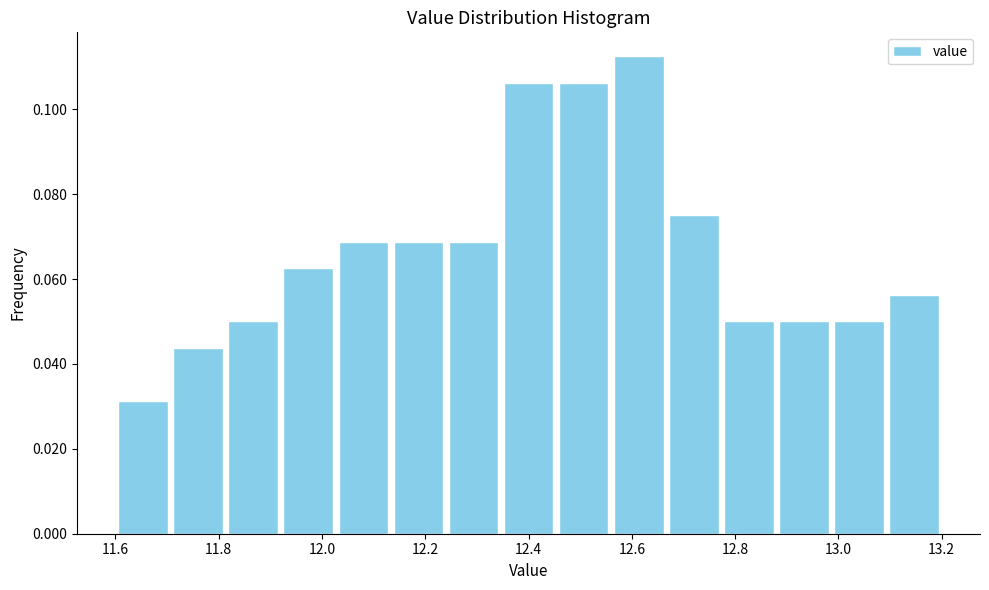

Reading left to right, list every bar in this chart as the range it spans on the x-axis followed by its height. Neither the bar edges nor the heights are printed on the chart, so give them approximately, as read against the axes.

11.60 to 11.70: 0.032
11.70 to 11.82: 0.044
11.82 to 11.92: 0.050
11.92 to 12.02: 0.062
12.02 to 12.14: 0.068
12.14 to 12.24: 0.068
12.24 to 12.34: 0.068
12.34 to 12.46: 0.106
12.46 to 12.56: 0.106
12.56 to 12.66: 0.112
12.66 to 12.78: 0.076
12.78 to 12.88: 0.050
12.88 to 12.98: 0.050
12.98 to 13.10: 0.050
13.10 to 13.20: 0.056